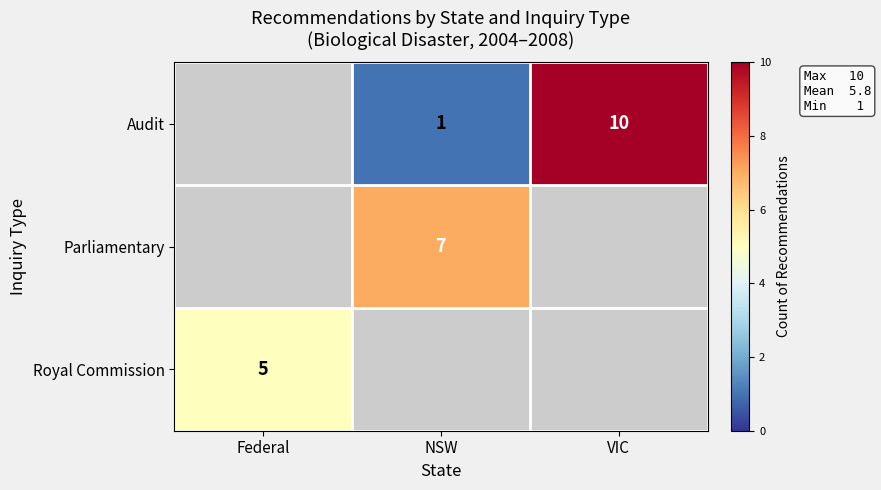

The Royal Commission series shows 2 at Federal. True or false?

False